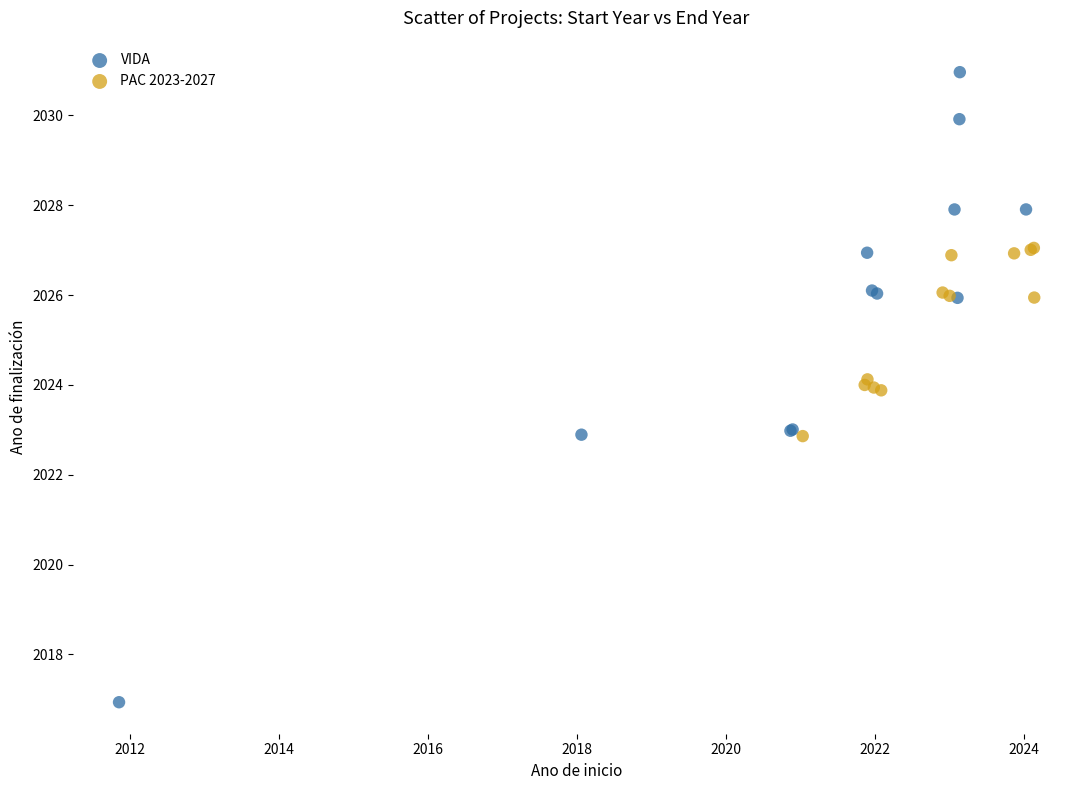

Which series has the largest Y range (max minus min)?

VIDA